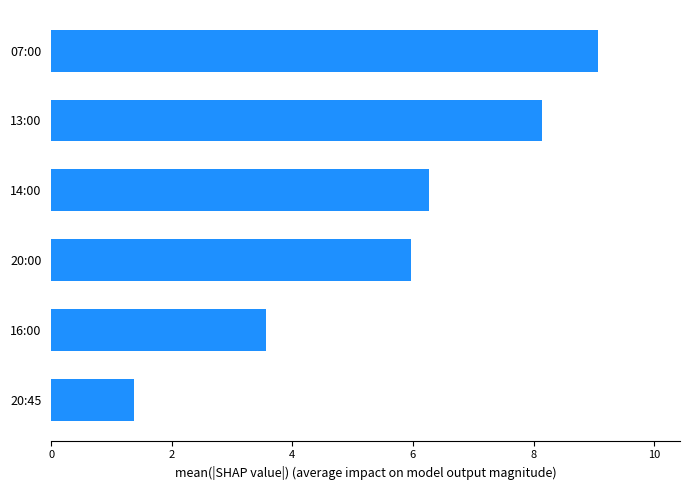

How many bars are there in total?

6